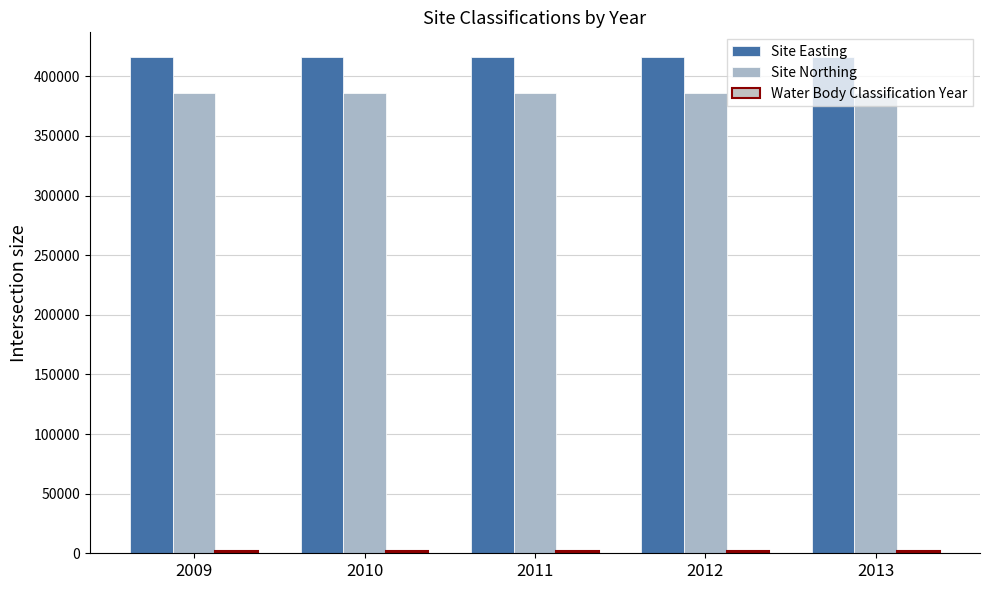

Reading left to right, extract all data points from this chart.

Site Easting: 2009=416117	2010=416117	2011=416117	2012=416117	2013=416117
Site Northing: 2009=386246	2010=386246	2011=386246	2012=386246	2013=386246
Water Body Classification Year: 2009=2009	2010=2010	2011=2011	2012=2012	2013=2013